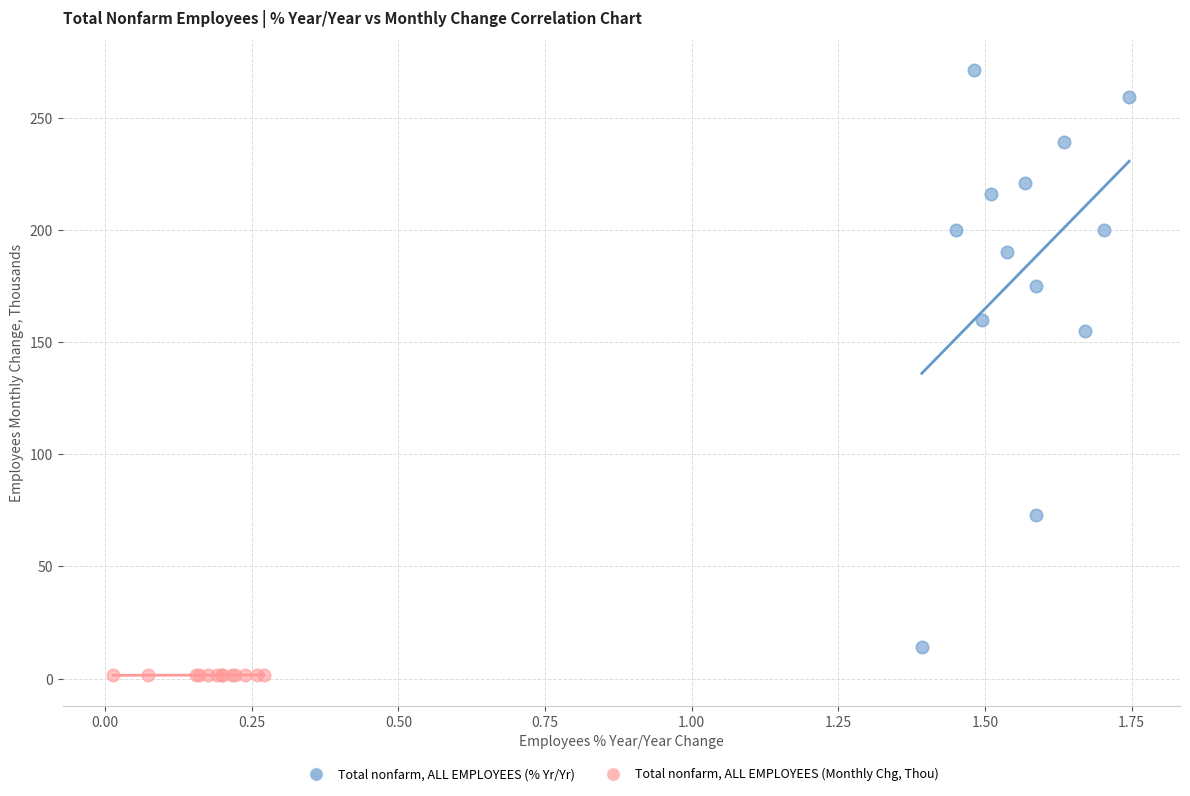

Which series has the widest spread of Y values?

Total nonfarm, ALL EMPLOYEES (% Yr/Yr)